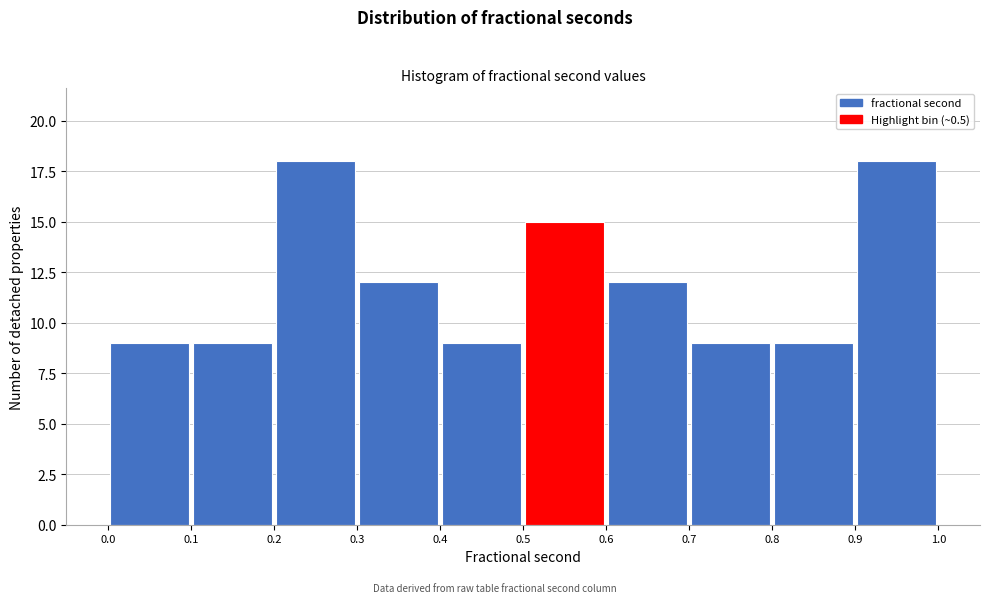

Reading left to right, list every bar in this chart as the range it spans on the x-axis followed by its height. The values are not printed on the chart, so give them approximately, as read against the axis.

0.0 to 0.1: 9
0.1 to 0.2: 9
0.2 to 0.3: 18
0.3 to 0.4: 12
0.4 to 0.5: 9
0.5 to 0.6: 15
0.6 to 0.7: 12
0.7 to 0.8: 9
0.8 to 0.9: 9
0.9 to 1.0: 18